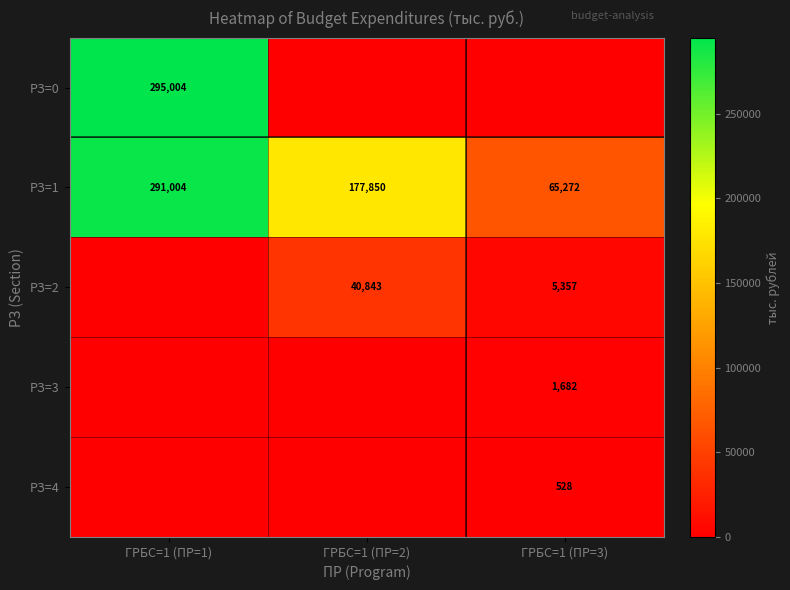

What is the difference between the highest and lowest values at ГРБС=1 (ПР=2)?

177849.6